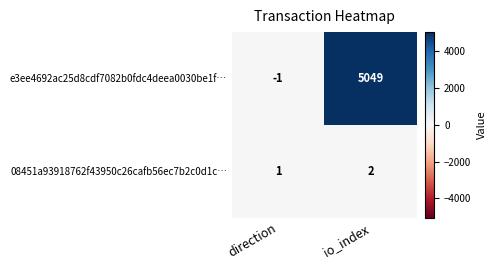

What is the maximum value shown in the chart?

5049